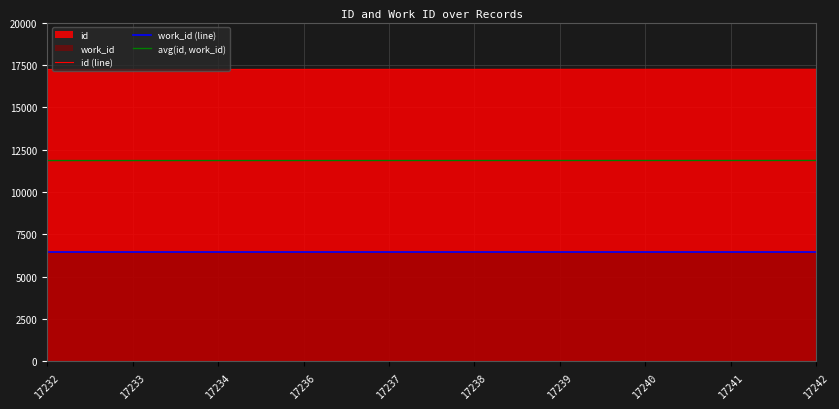

True or false: work_id (line) and id (line) intersect in this chart.

False